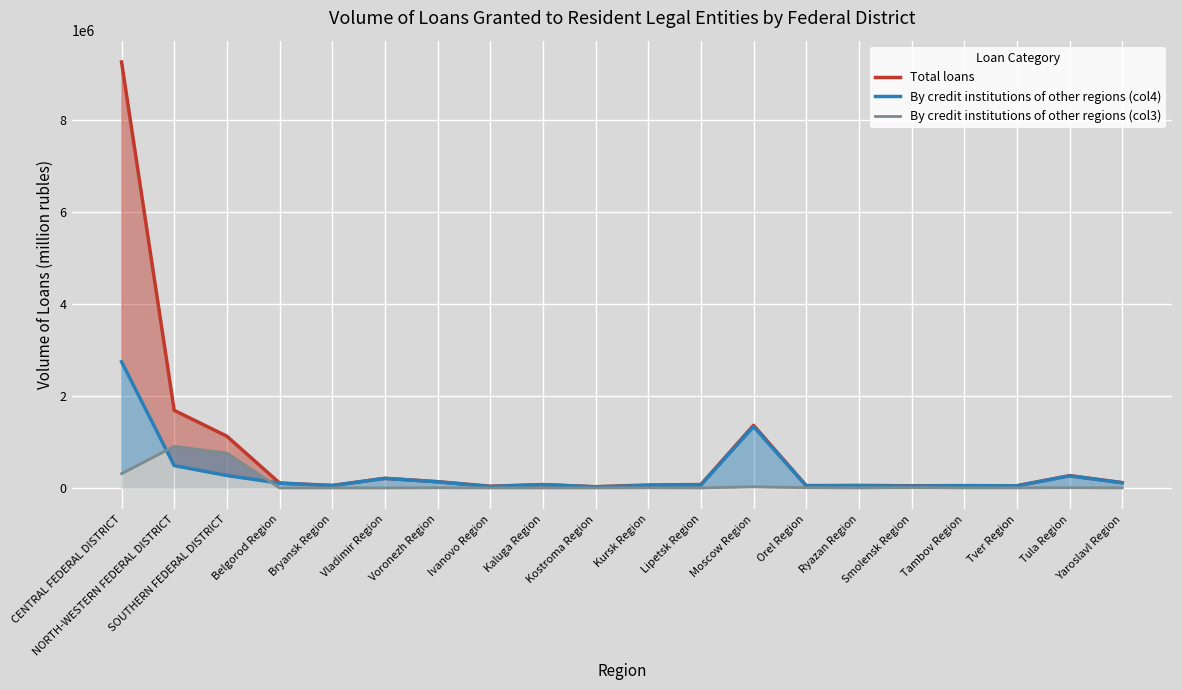

What is the label of the 5th point from the right?

Smolensk Region